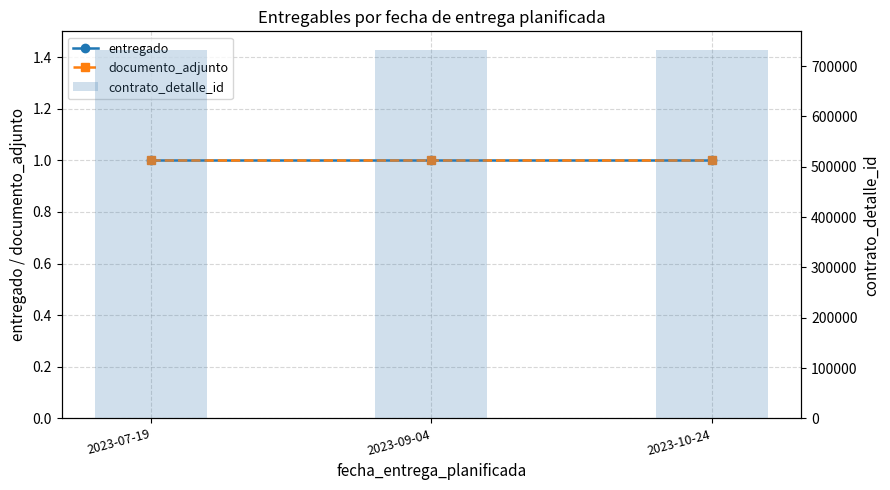

Where is entregado nearest to the value 1?

2023-07-19